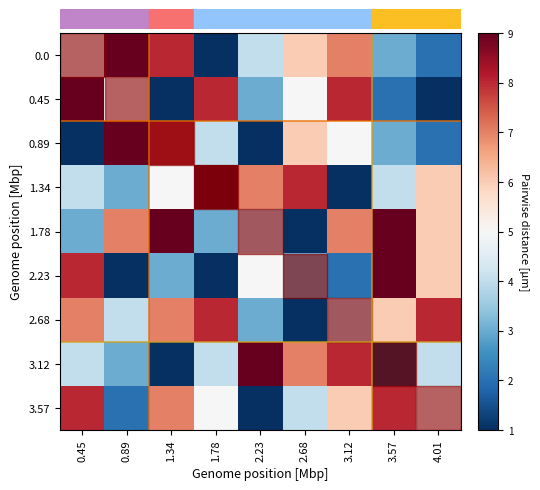

How many data points does each series have?

9